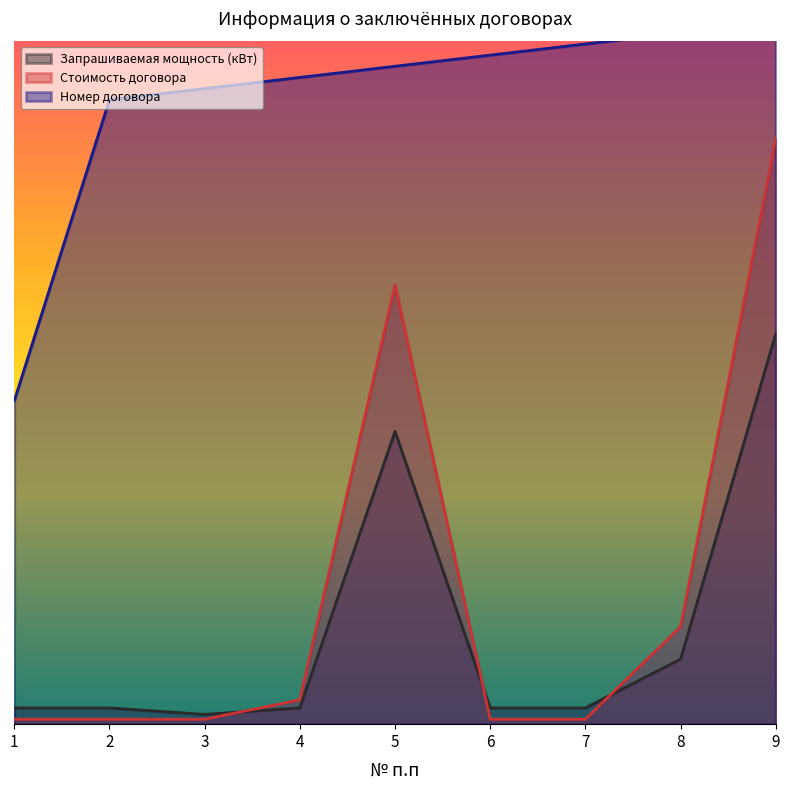

Which label corresponds to the smallest value in the chart?

1